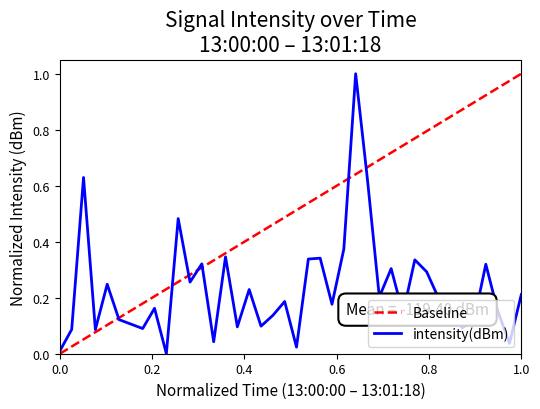

Reading left to right, what are all the values shown in this chart?

0.0	0.1	0.6	0.1	0.2	0.1	0.1	0.1	0.2	0.0	0.5	0.3	0.3	0.0	0.3	0.1	0.2	0.1	0.1	0.2	0.0	0.3	0.3	0.2	0.4	1.0	0.6	0.2	0.3	0.1	0.3	0.3	0.2	0.2	0.1	0.1	0.3	0.2	0.0	0.2